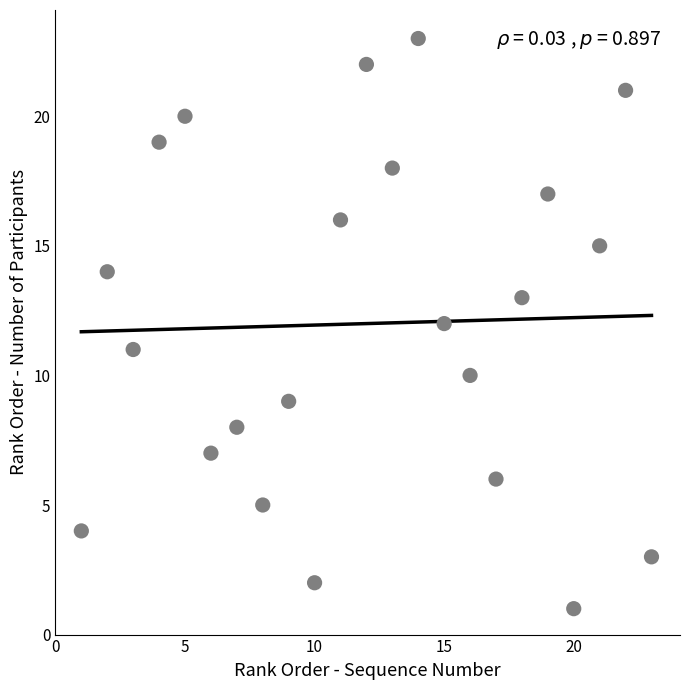

What is the range of X values (max minus min)?

22